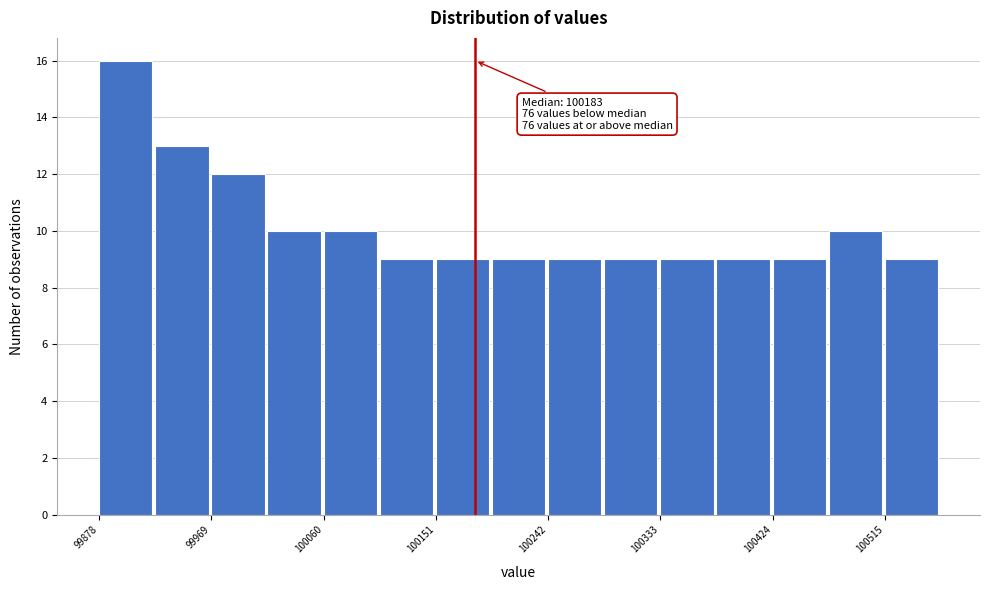

Over which range of the x-axis is the bar tallest?

99880 to 99920